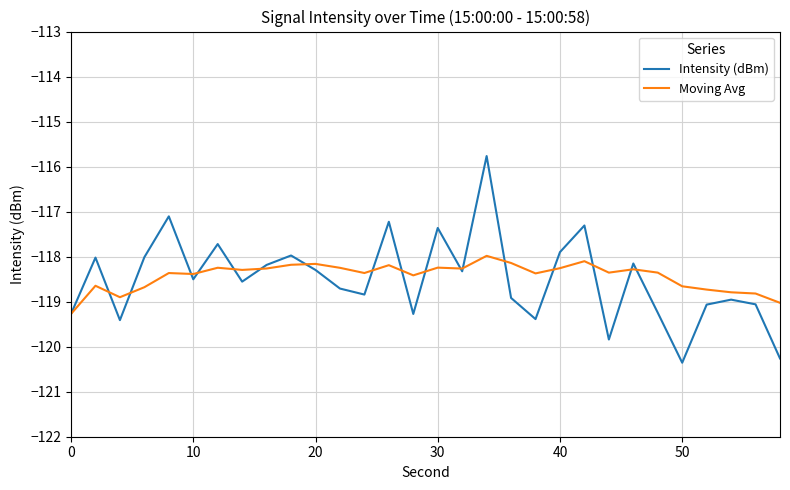

List the series in order of their peak value, highest first.

Intensity (dBm), Moving Avg